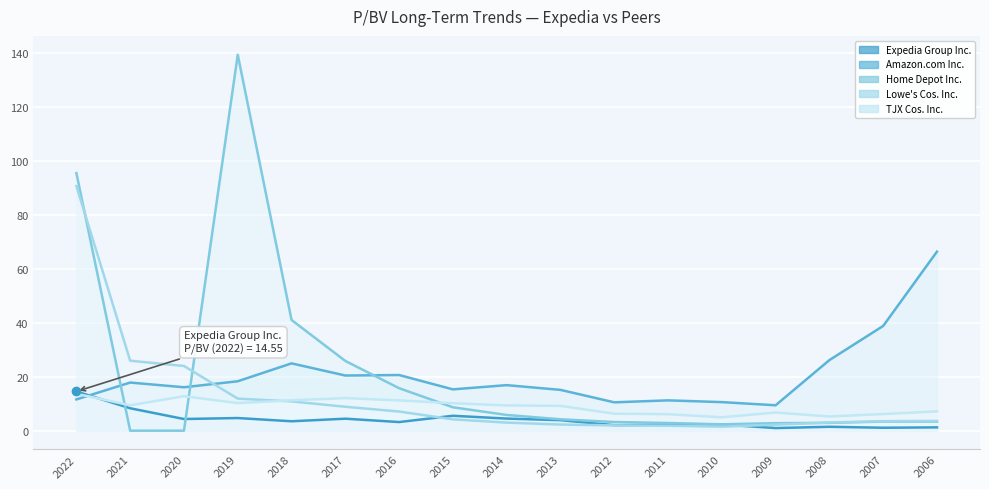

Reading left to right, what are all the values shown in this chart?

Expedia Group Inc.: 14.6	8.3	4.3	4.7	3.5	4.5	3.2	5.5	4.5	3.9	2.0	2.2	2.3	1.0	1.4	1.1	1.2
Amazon.com Inc.: 11.6	17.9	16.1	18.3	25.0	20.5	20.6	15.3	16.9	15.1	10.5	11.2	10.6	9.4	26.2	38.9	66.4
Home Depot Inc.: 95.6	0.0	0.0	139.5	41.1	25.9	15.8	8.7	5.8	4.2	3.2	2.9	2.4	2.8	2.9	3.4	3.4
Lowe's Cos. Inc.: 90.8	26.0	24.0	11.9	10.9	8.9	7.1	4.2	3.0	2.3	2.0	1.8	1.5	2.2	3.0	3.5	3.6
TJX Cos. Inc.: 13.7	9.4	12.8	10.2	11.3	12.1	11.2	10.2	9.4	9.2	6.3	6.1	5.0	6.7	5.2	6.2	7.2